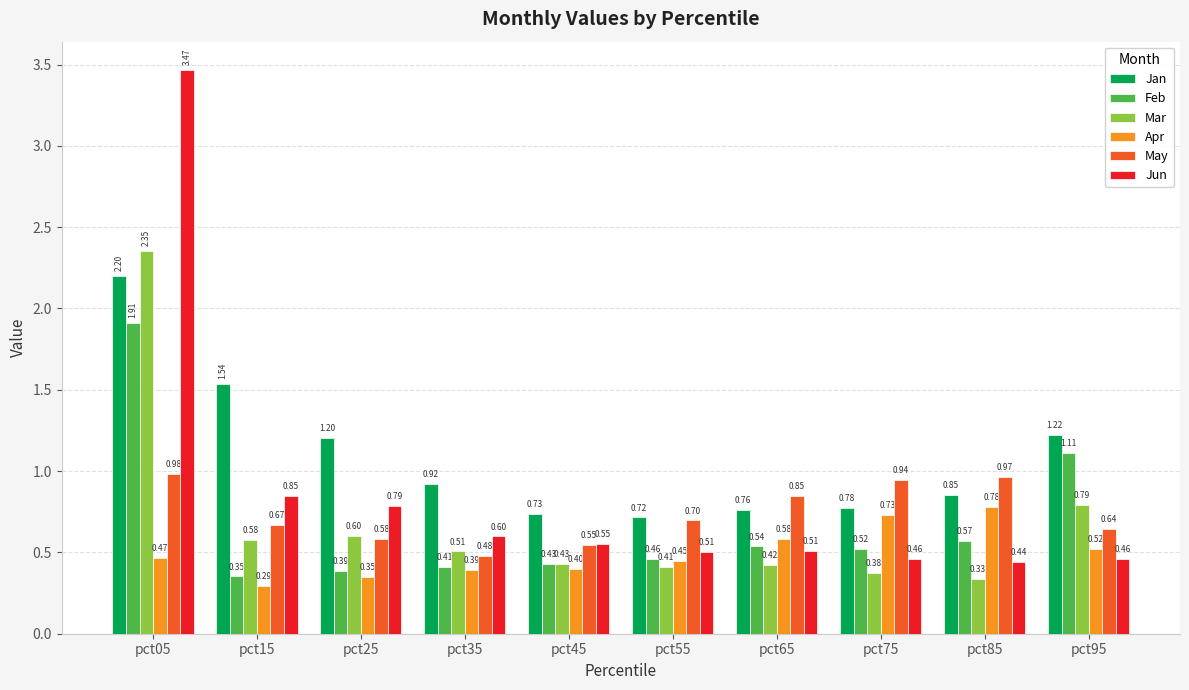

Rank the categories by Apr value from lowest to highest.

pct15, pct25, pct35, pct45, pct55, pct05, pct95, pct65, pct75, pct85